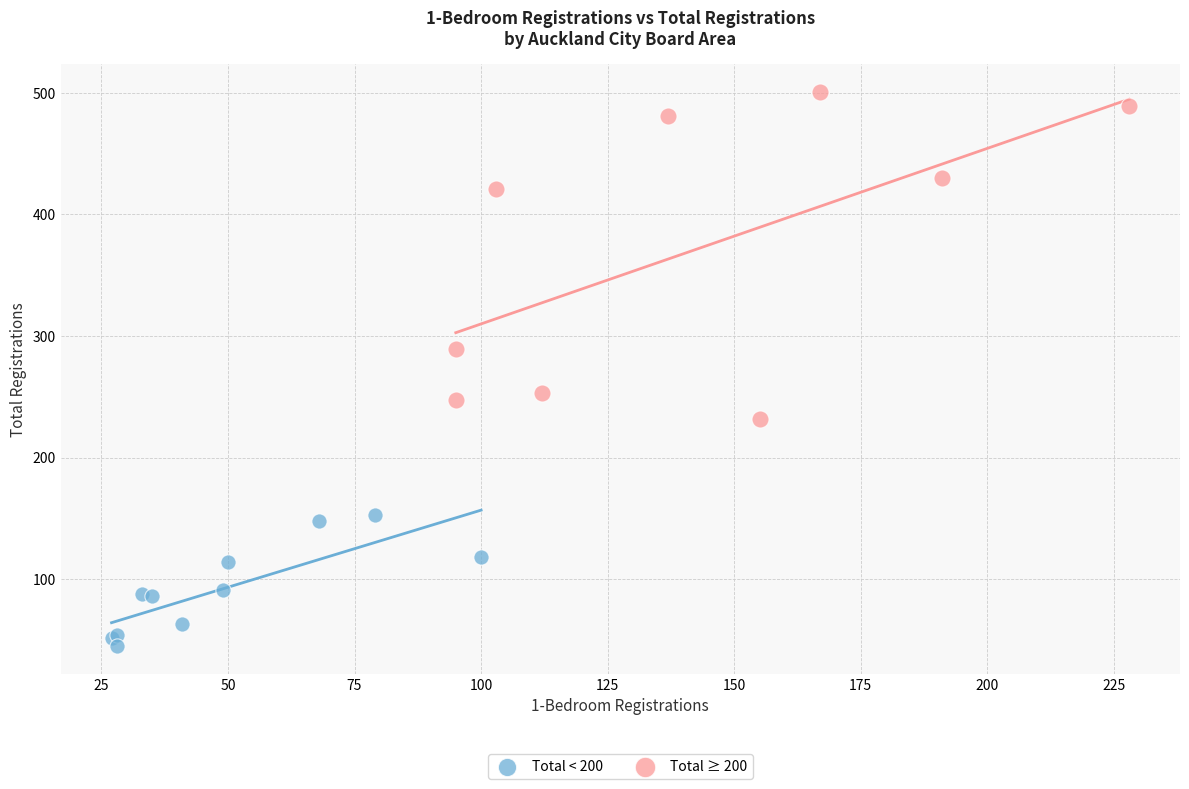

Which series contains the lowest Y value?

Total < 200